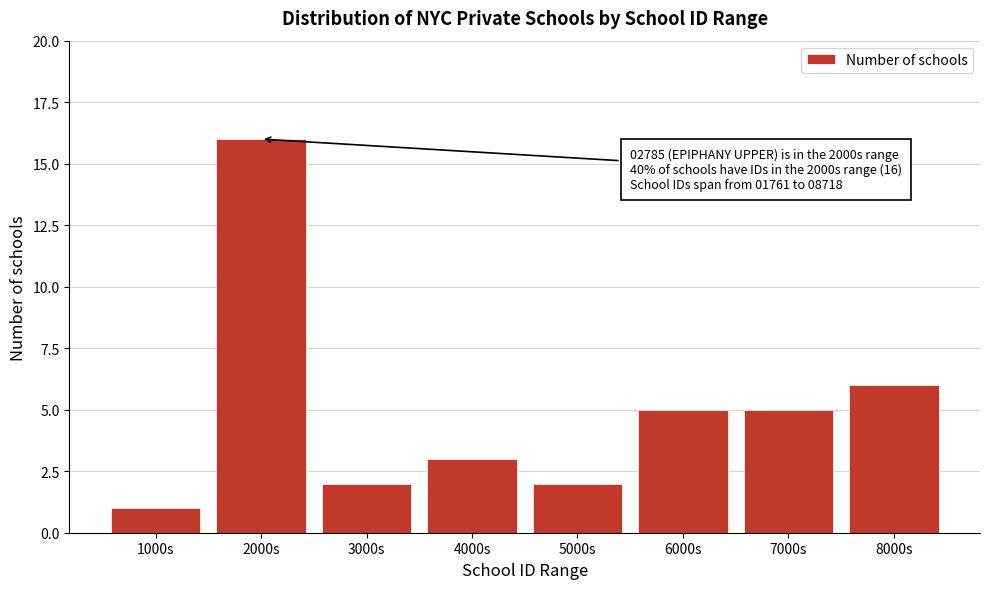

Reading right to left, list all the values displayed in this chart.

6	5	5	2	3	2	16	1